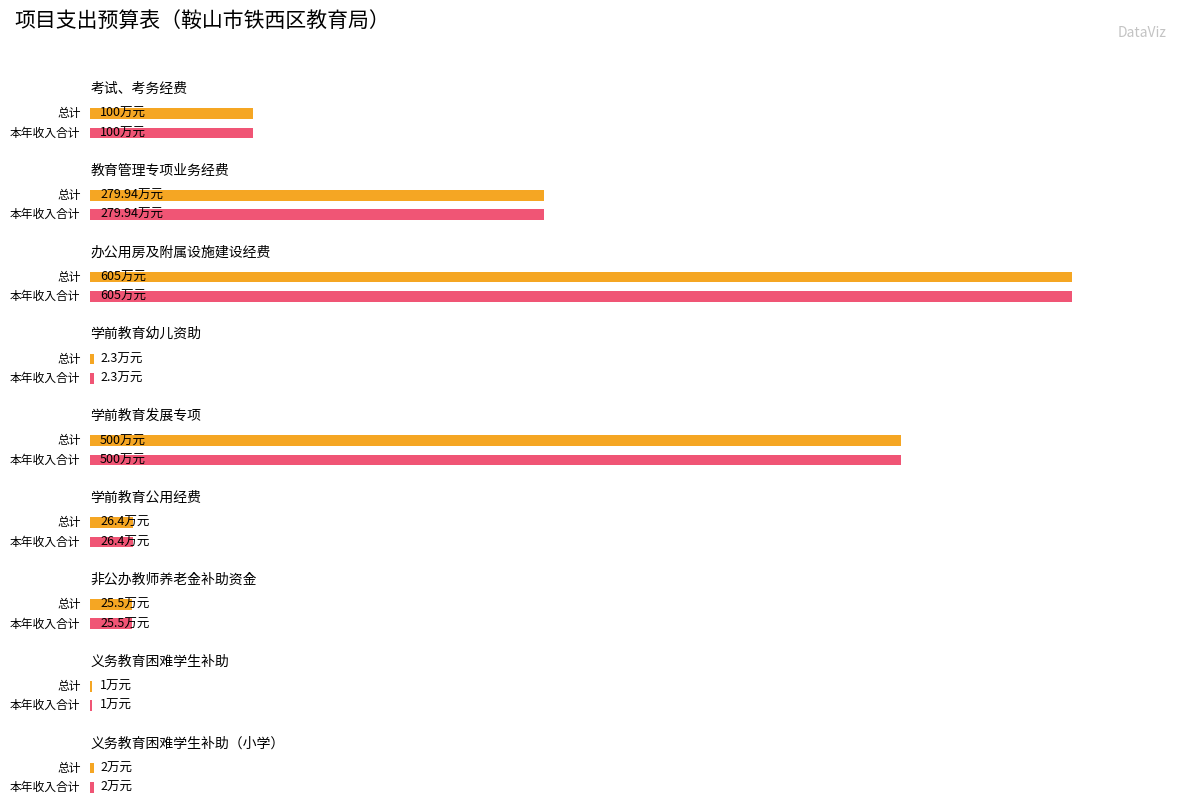

How many values in the 本年收入合计 series are below 26?

4